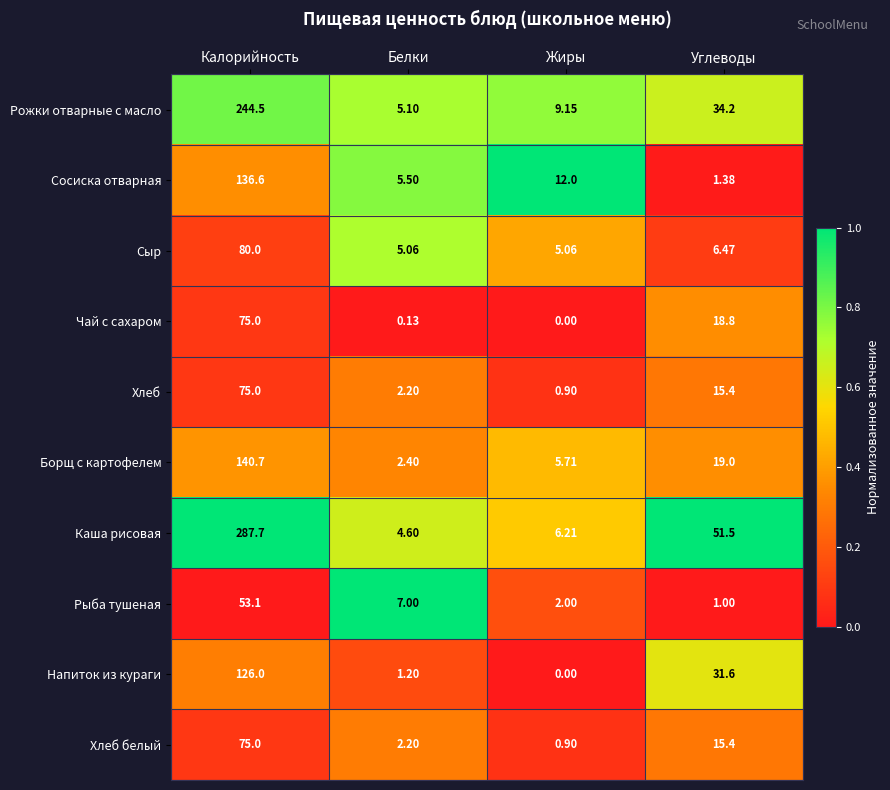

What is the difference between the highest and lowest values at Белки?

6.9